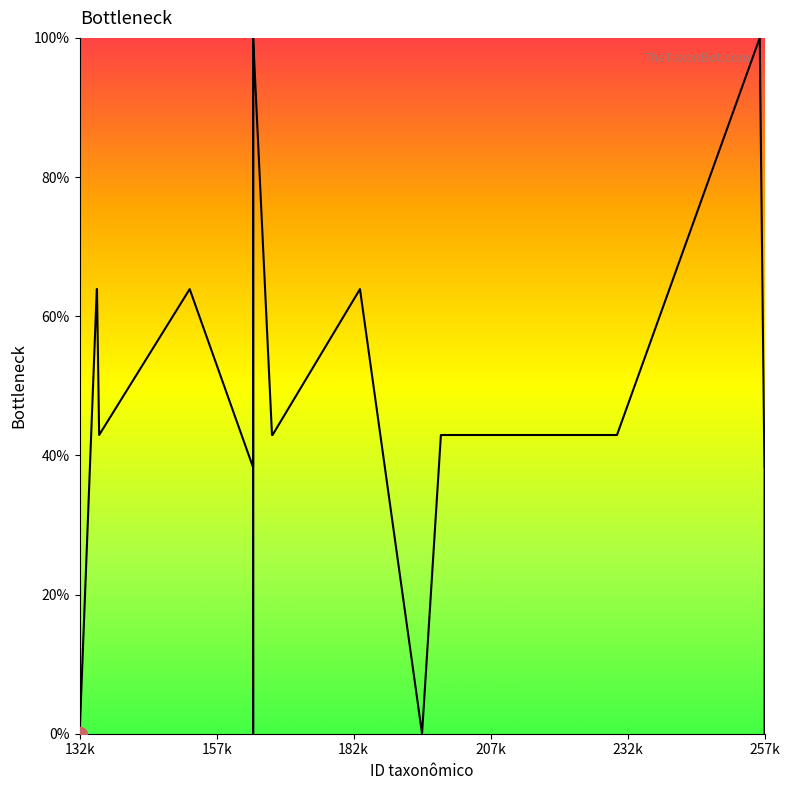

What is the difference between the maximum and minimum values?

100.0